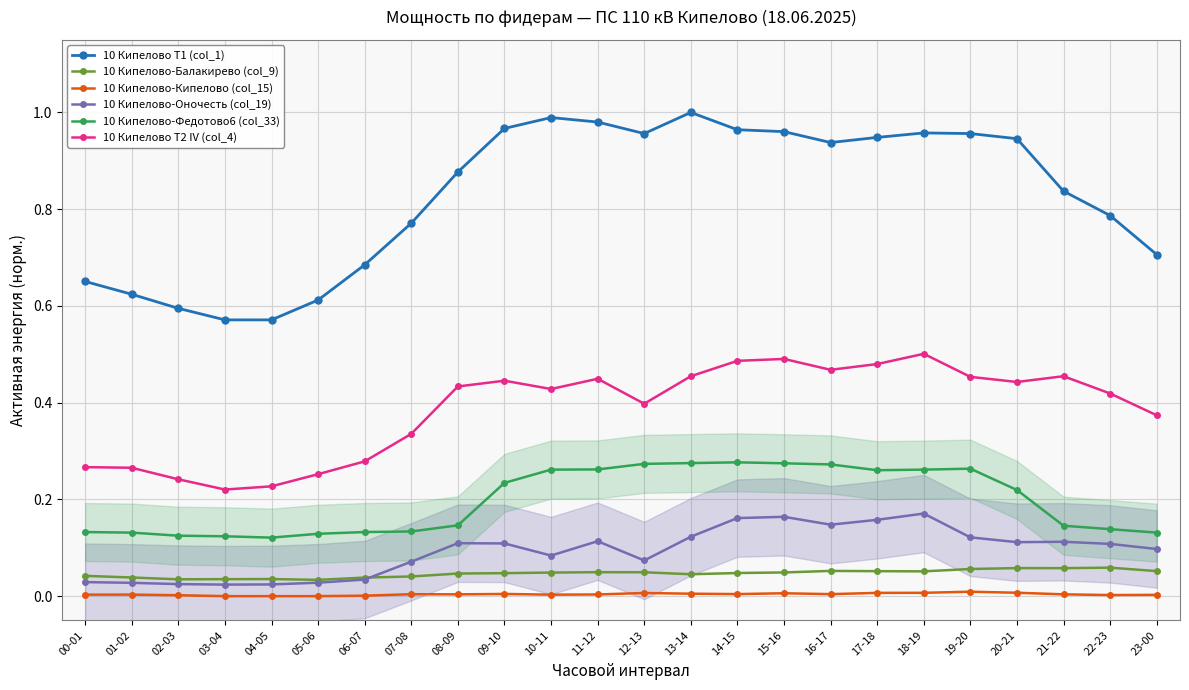

At which category does 10 Кипелово-Оночесть (col_19) reach its first local valley?

03-04